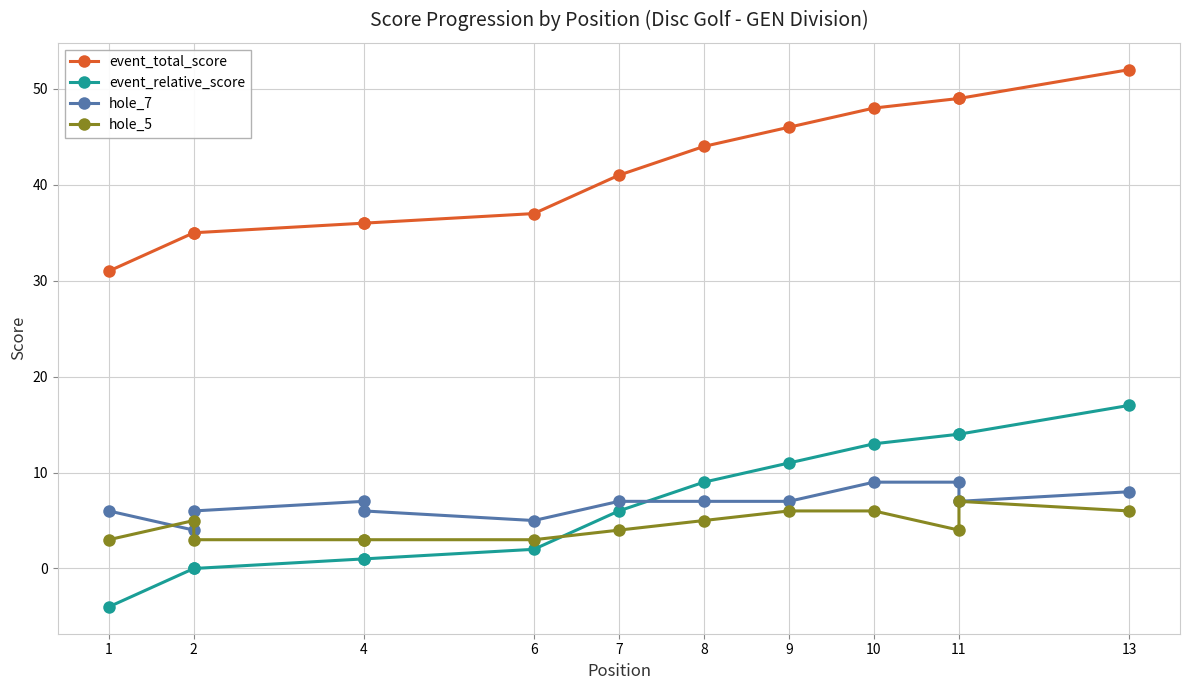

What is the average value of the hole_7 series?

7